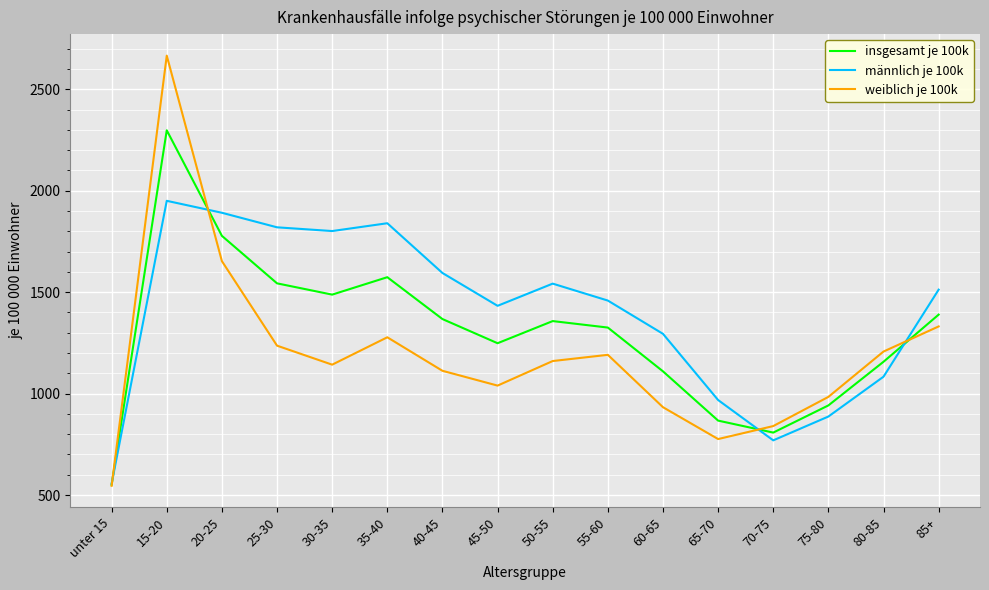

What is the total value across all series at 20-25?

5322.6